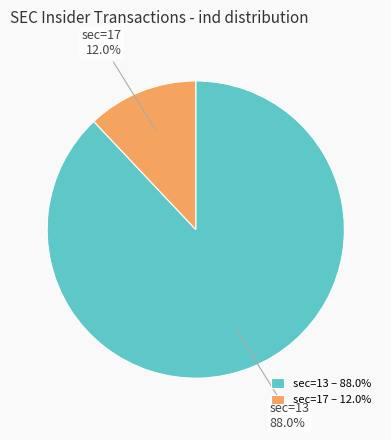

What percentage do sec=13 and sec=17 together represent?

100.0%